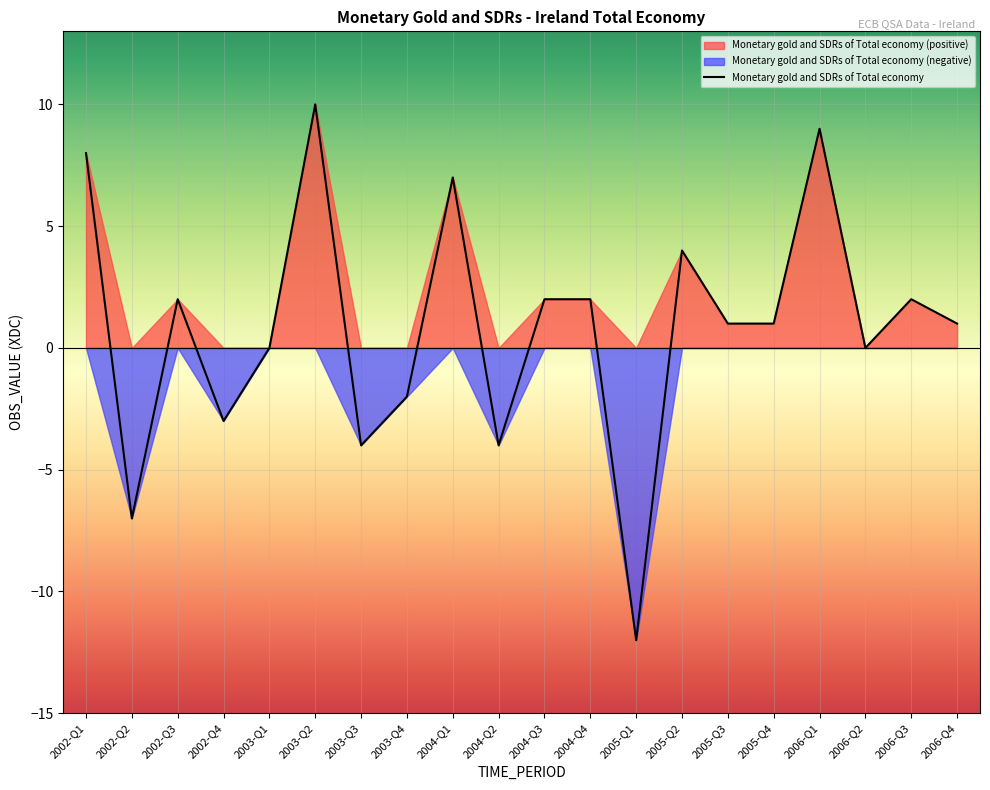

Reading left to right, what are all the values shown in this chart?

8	-7	2	-3	0	10	-4	-2	7	-4	2	2	-12	4	1	1	9	0	2	1